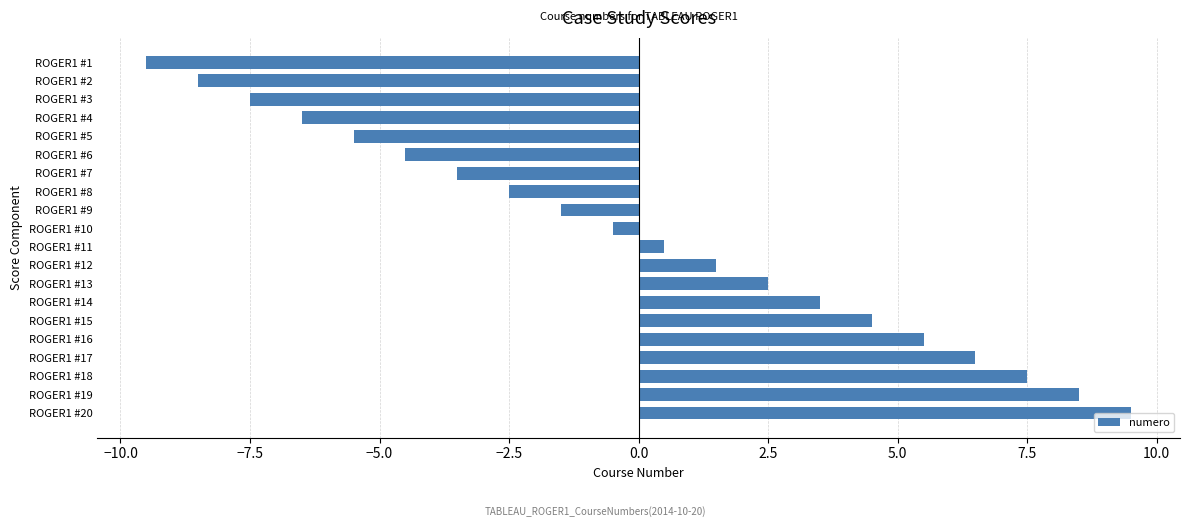

What is the difference between the second highest and second lowest values?

17.0